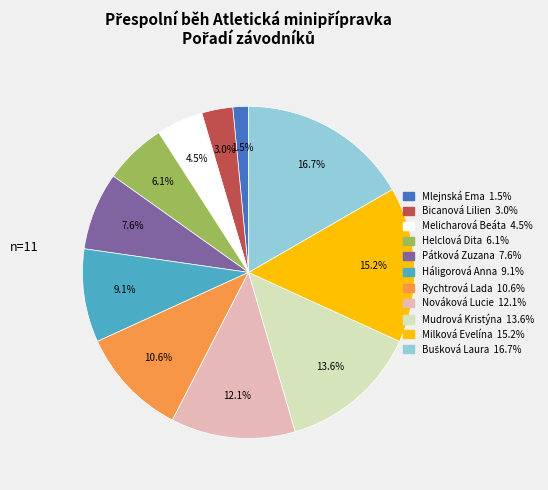

To the nearest percent, what percentage of the pie is Rychtrová Lada?

11%